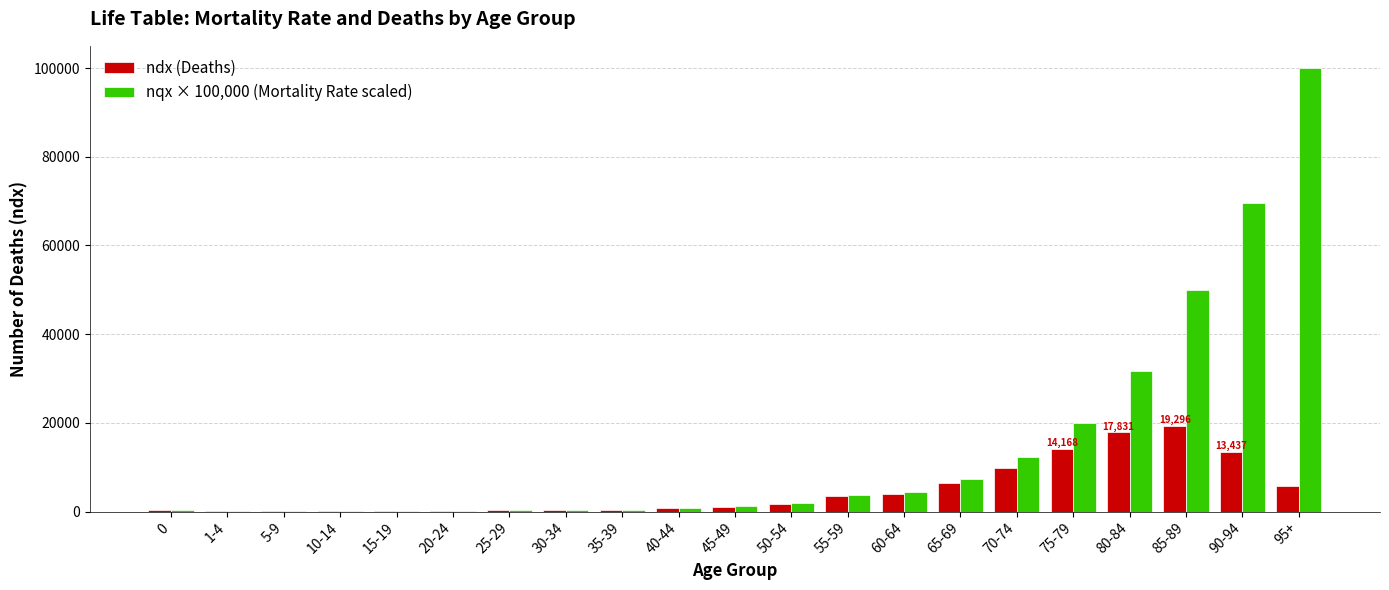

Is it true that ndx (Deaths) equals 382.0 at 0?

True